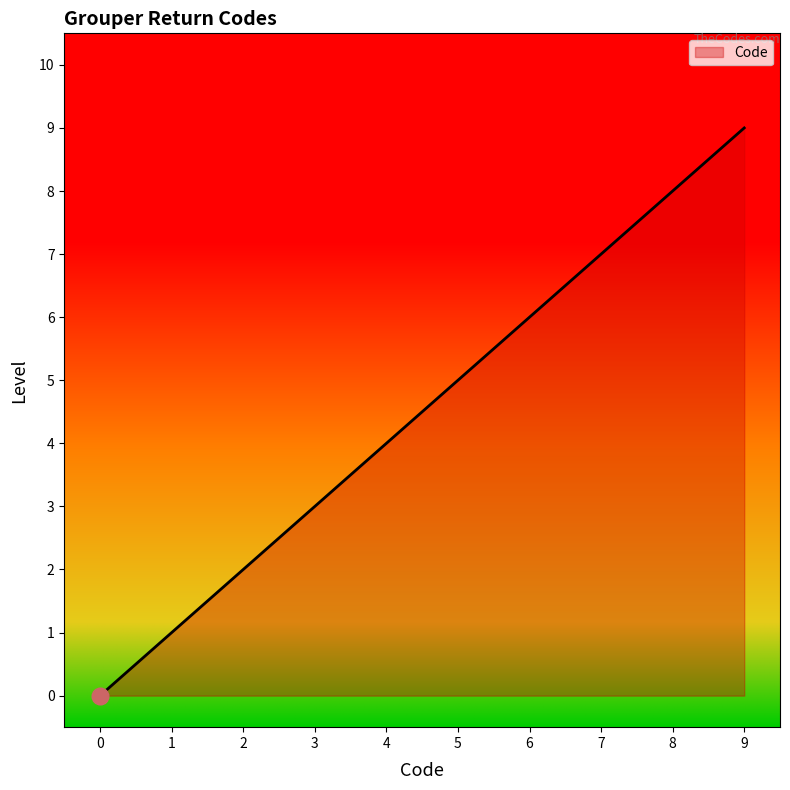

Is it true that the value at 9 is 9?

True